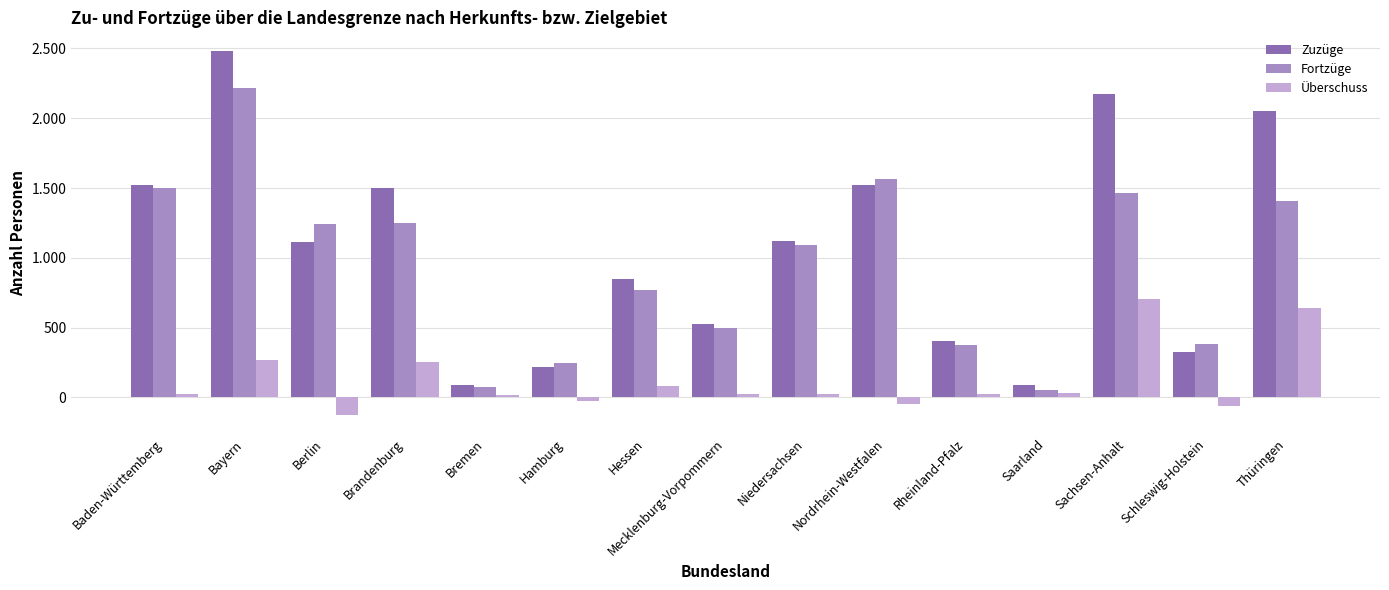

What are all the series names shown in the legend?

Zuzüge, Fortzüge, Überschuss